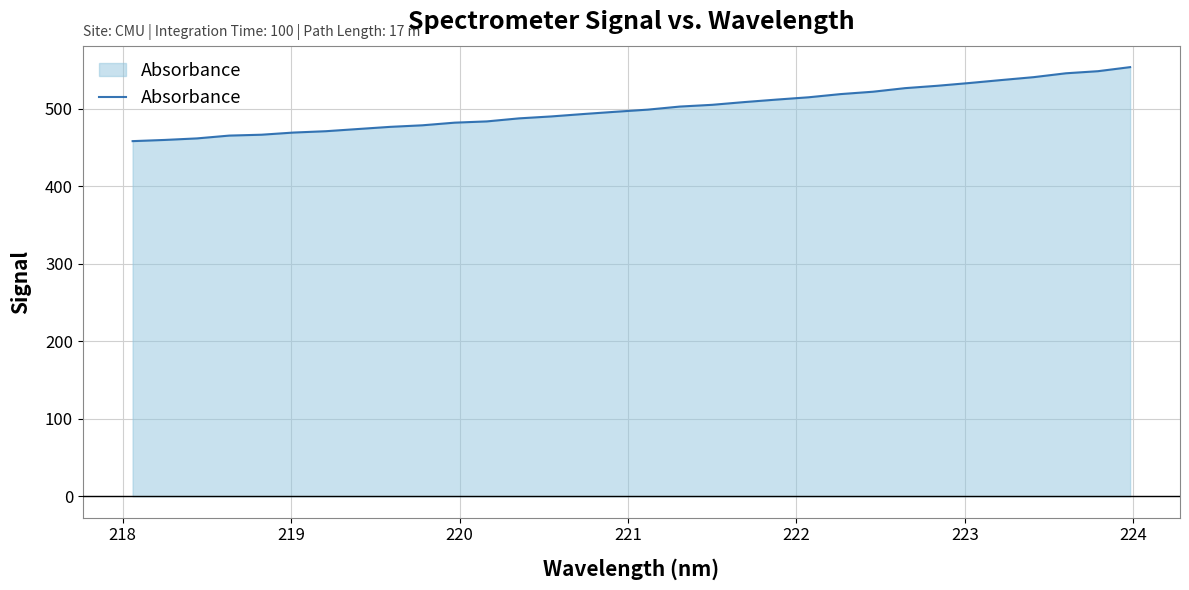

What is the difference between the maximum and minimum values?

95.4